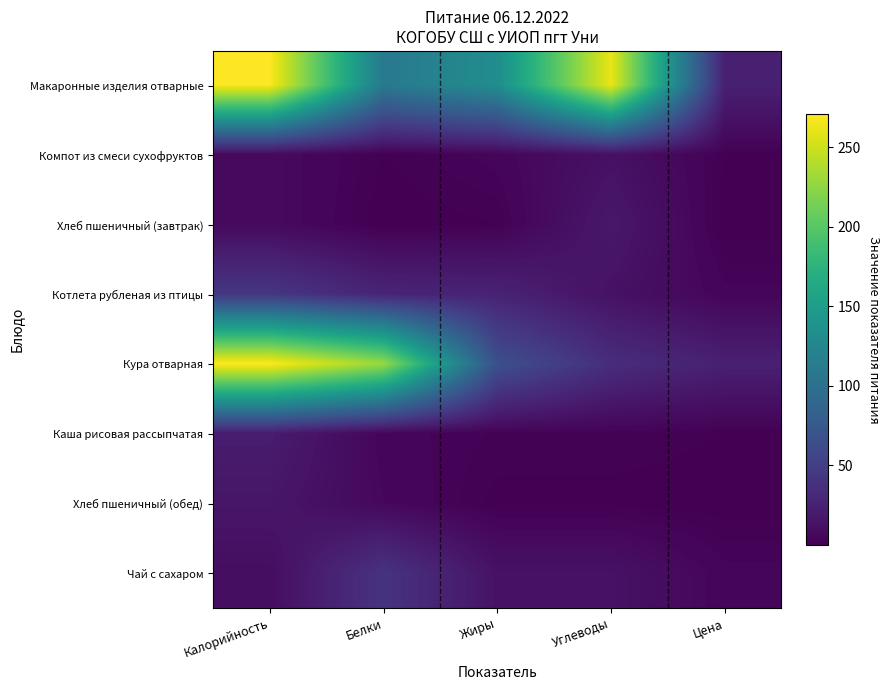

Reading right to left, what are all the values shown in this chart?

Макаронные изделия отварные: Цена=24.0	Углеводы=262.0	Жиры=132.7	Белки=110.0	Калорийность=270.0
Компот из смеси сухофруктов: Цена=1.1	Углеводы=12.5	Жиры=4.0	Белки=1.0	Калорийность=7.1
Хлеб пшеничный (завтрак): Цена=0.2	Углеводы=17.7	Жиры=1.1	Белки=0.1	Калорийность=7.3
Котлета рубленая из птицы: Цена=3.8	Углеводы=12.7	Жиры=26.2	Белки=27.5	Калорийность=43.0
Кура отварная: Цена=24.0	Углеводы=35.0	Жиры=66.3	Белки=228.8	Калорийность=270.8
Каша рисовая рассыпчатая: Цена=1.1	Углеводы=2.0	Жиры=2.0	Белки=4.1	Калорийность=21.0
Хлеб пшеничный (обед): Цена=0.2	Углеводы=0.5	Жиры=0.5	Белки=5.4	Калорийность=16.2
Чай с сахаром: Цена=3.8	Углеводы=13.1	Жиры=13.1	Белки=40.1	Калорийность=9.8